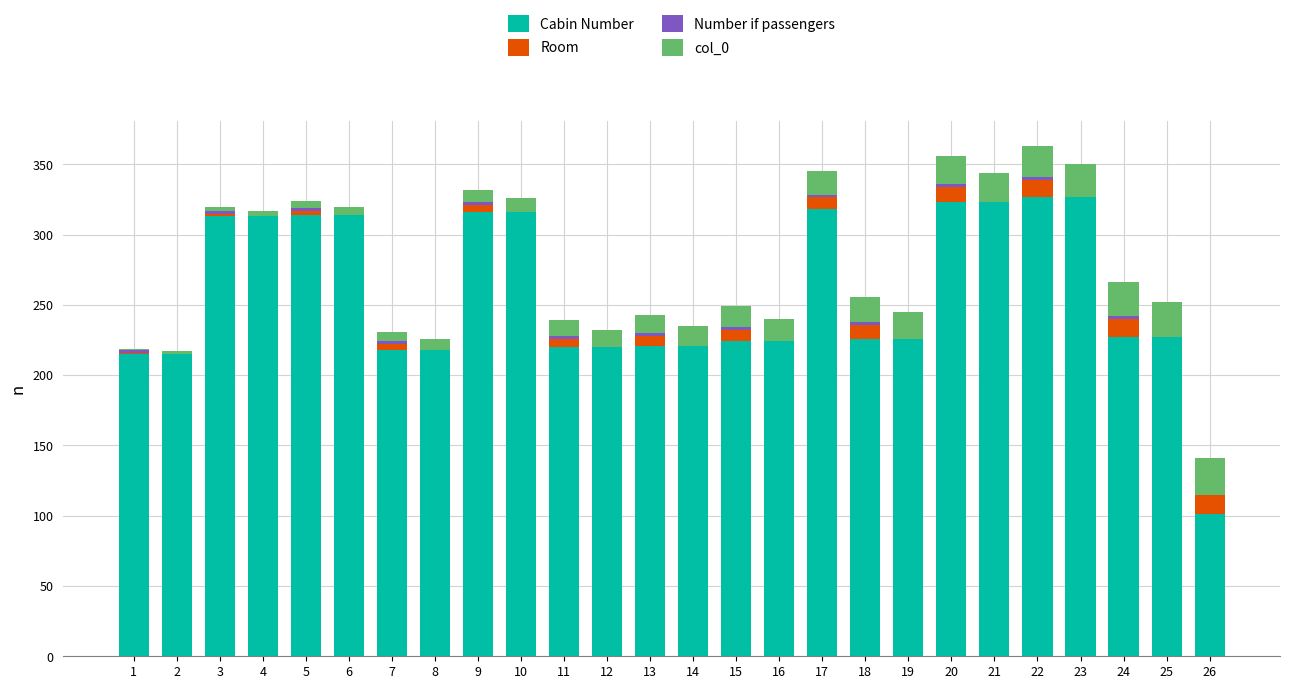

The Cabin Number series shows 298 at 16. True or false?

False